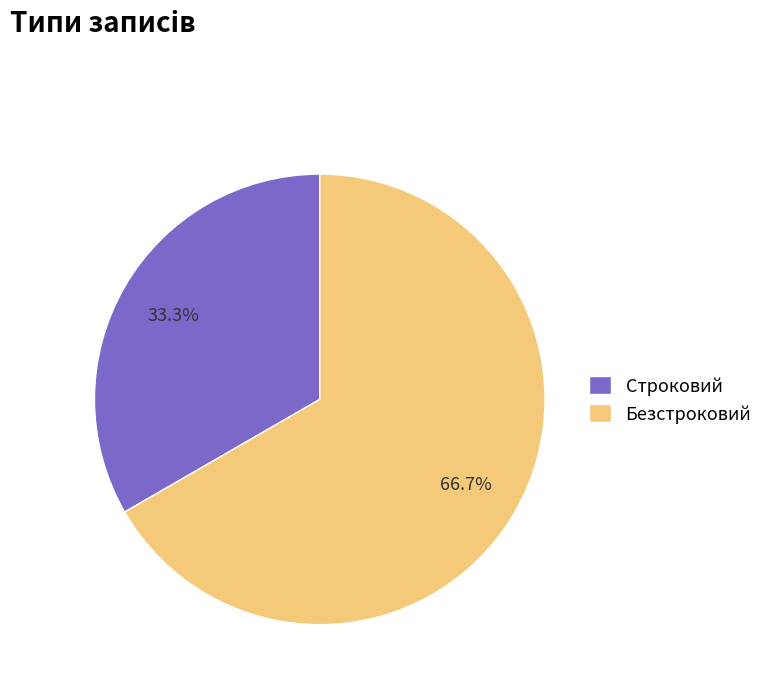

Does Безстроковий represent more than half of the total?

Yes